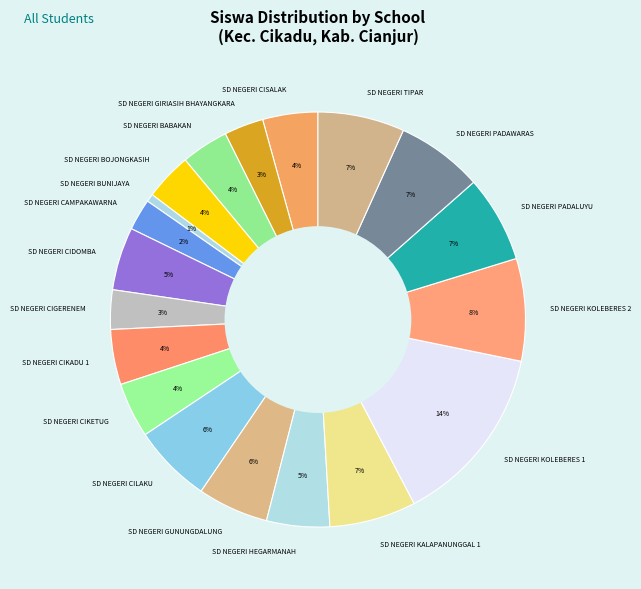

To the nearest percent, what is the difference between the largest and smallest slice percentages?

13%